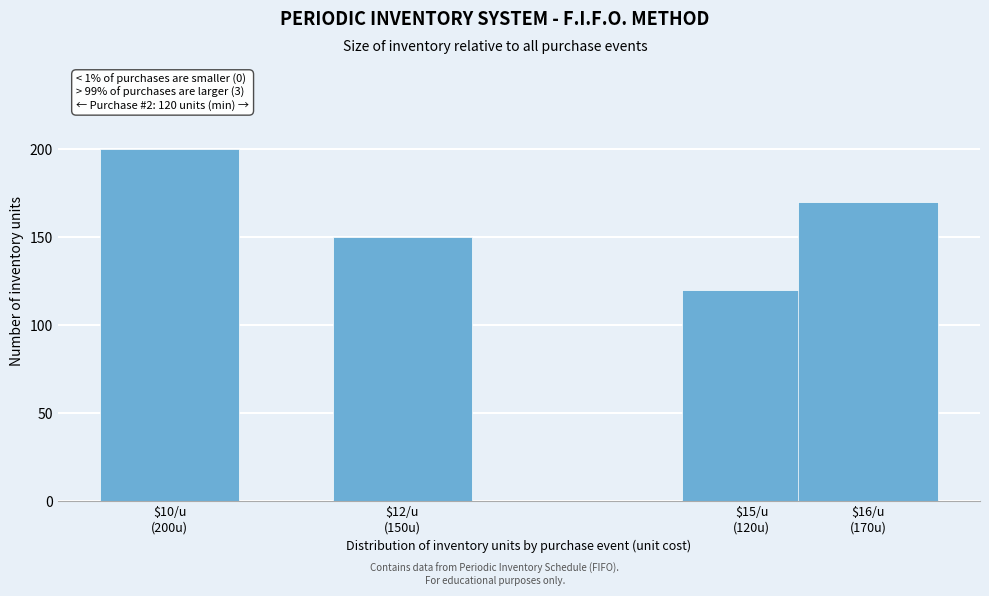

Reading left to right, transcribe all the data shown in this chart.

200	150	120	170